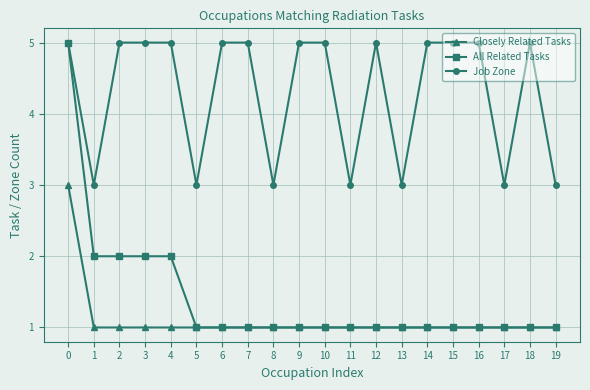

What value does the Closely Related Tasks series have at 19?

1